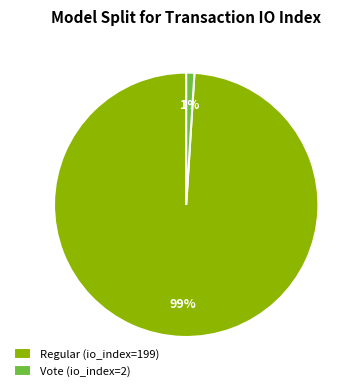

The Regular (io_index=199) slice represents 93% of the pie. True or false?

False